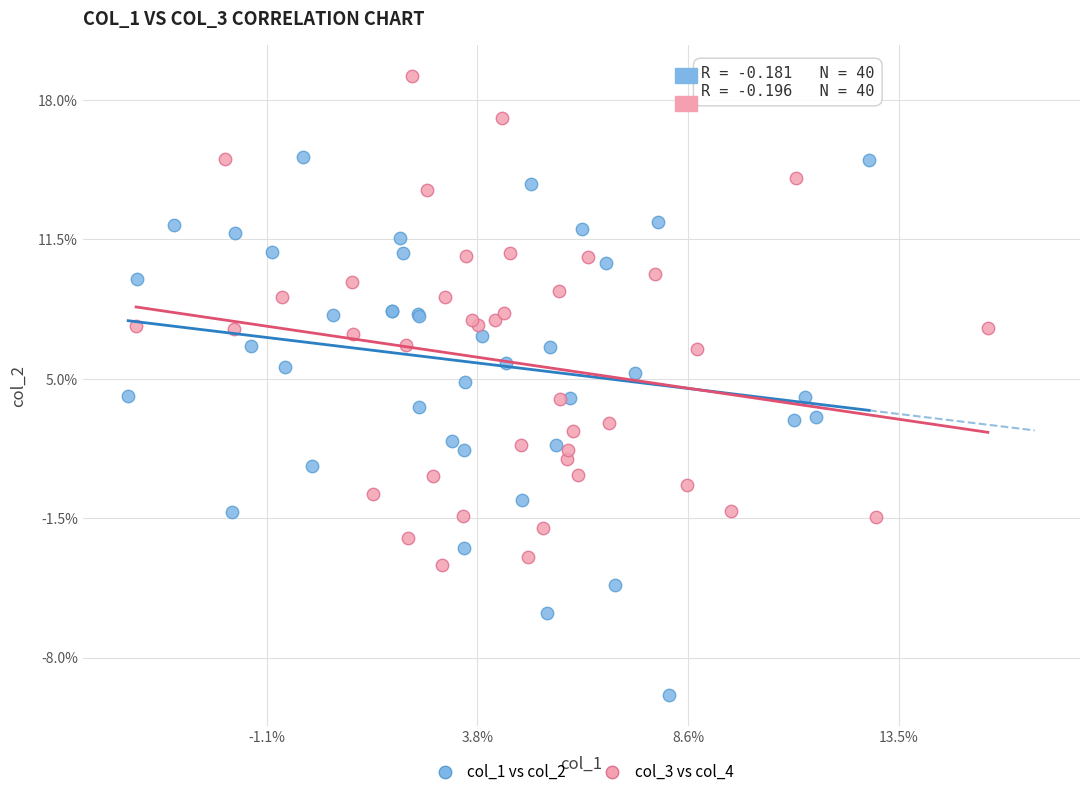

What are all the series names shown in the legend?

col_1 vs col_2, col_3 vs col_4